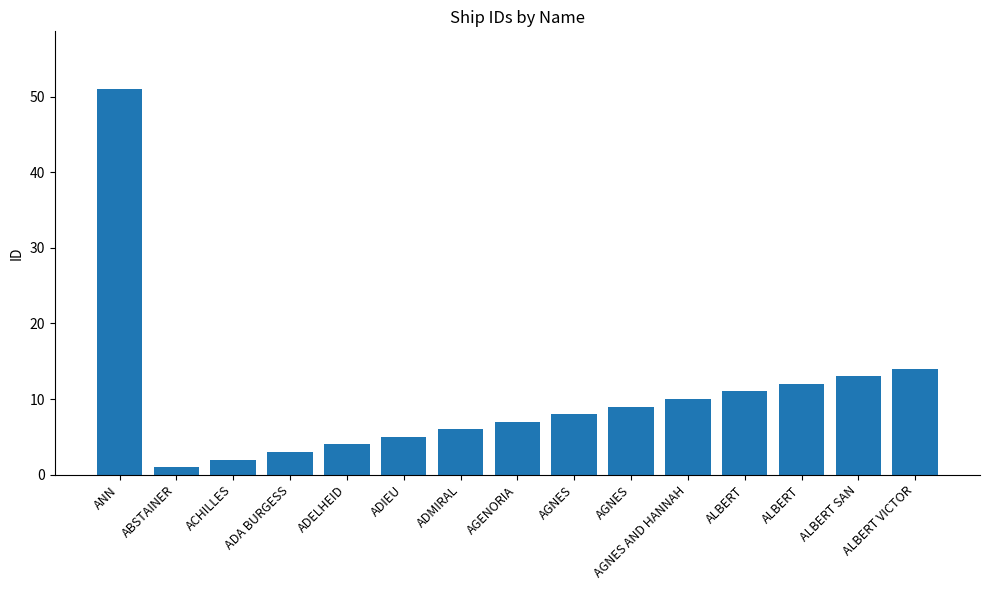

Read the value at ADMIRAL.

6